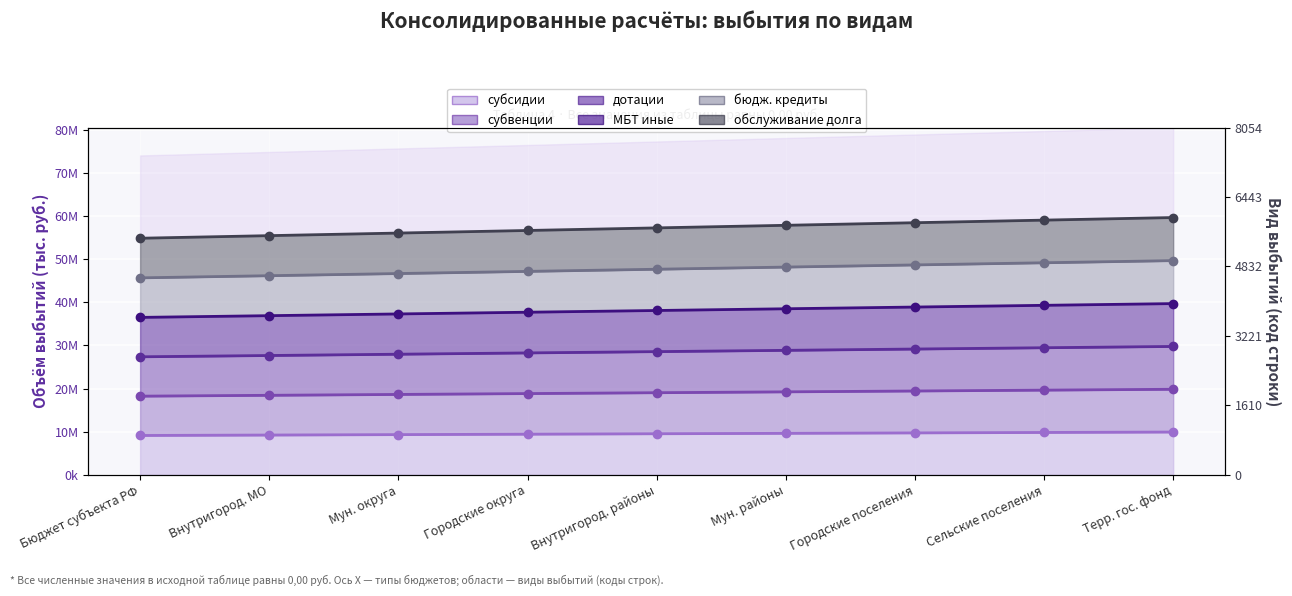

Reading left to right, extract all data points from this chart.

субсидии: 9110000	9210000	9310000	9410000	9510000	9610000	9710000	9810000	9910000
субвенции: 18230000	18430000	18630000	18830000	19030000	19230000	19430000	19630000	19830000
дотации: 27360000	27660000	27960000	28260000	28560000	28860000	29160000	29460000	29760000
МБТ иные: 36500000	36900000	37300000	37700000	38100000	38500000	38900000	39300000	39700000
бюдж. кредиты: 45670000	46170000	46670000	47170000	47670000	48170000	48670000	49170000	49670000
обслуживание долга: 54860000	55460000	56060000	56660000	57260000	57860000	58460000	59060000	59660000